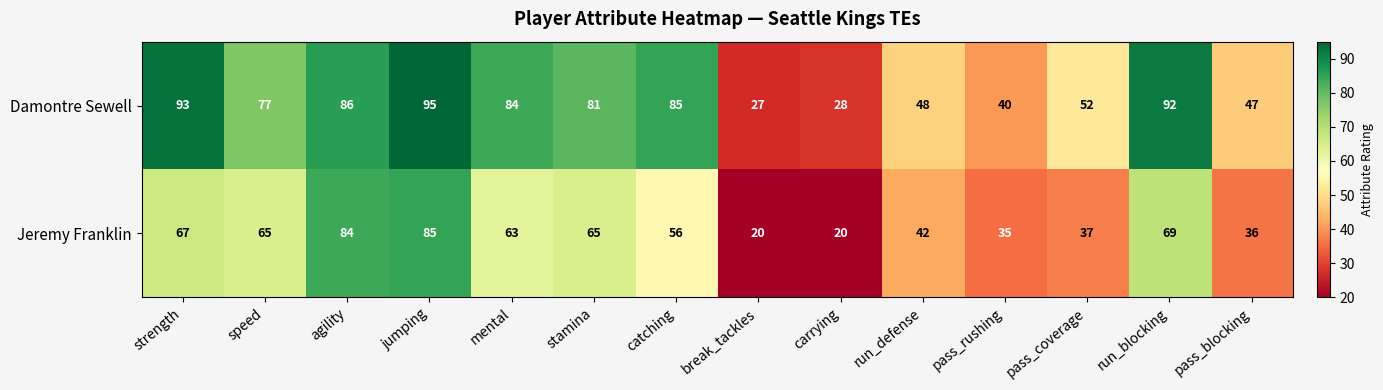

How many distinct data groups are displayed?

2